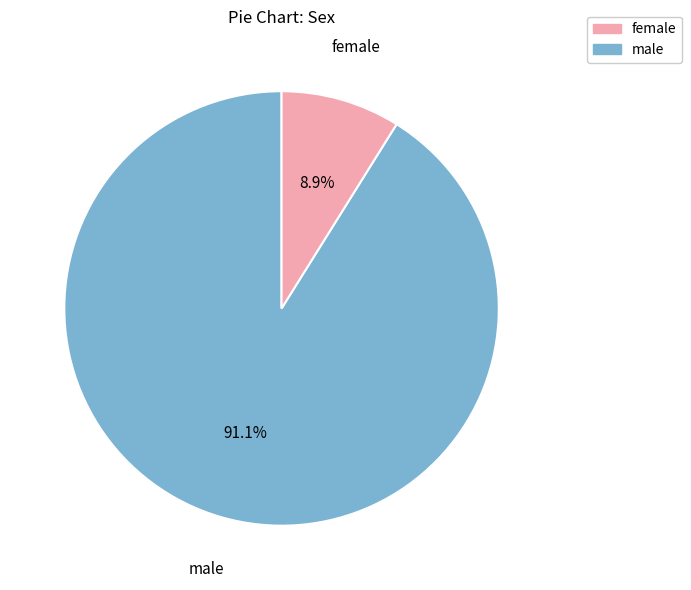

Is there a majority slice in this chart?

Yes